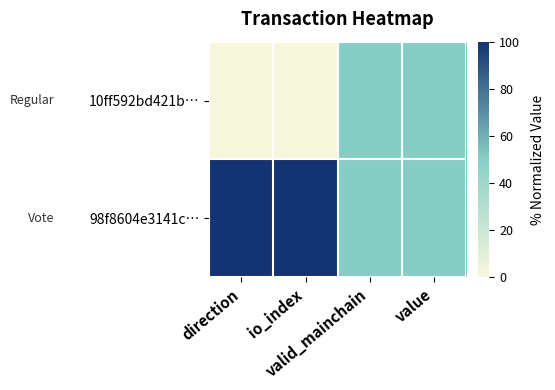

What is the difference between the highest and lowest values at direction?

100